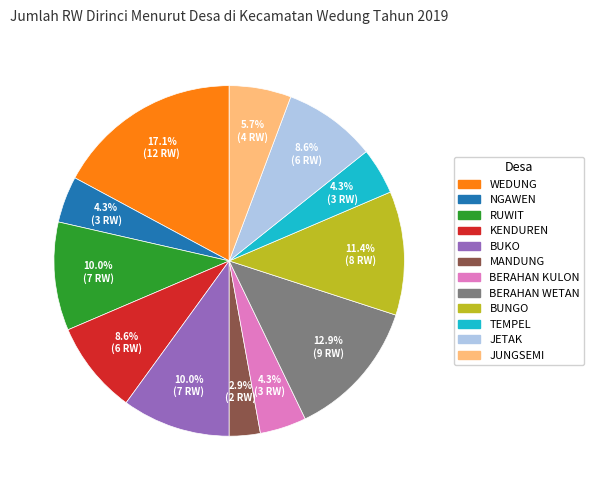

Is NGAWEN the majority of the pie?

No